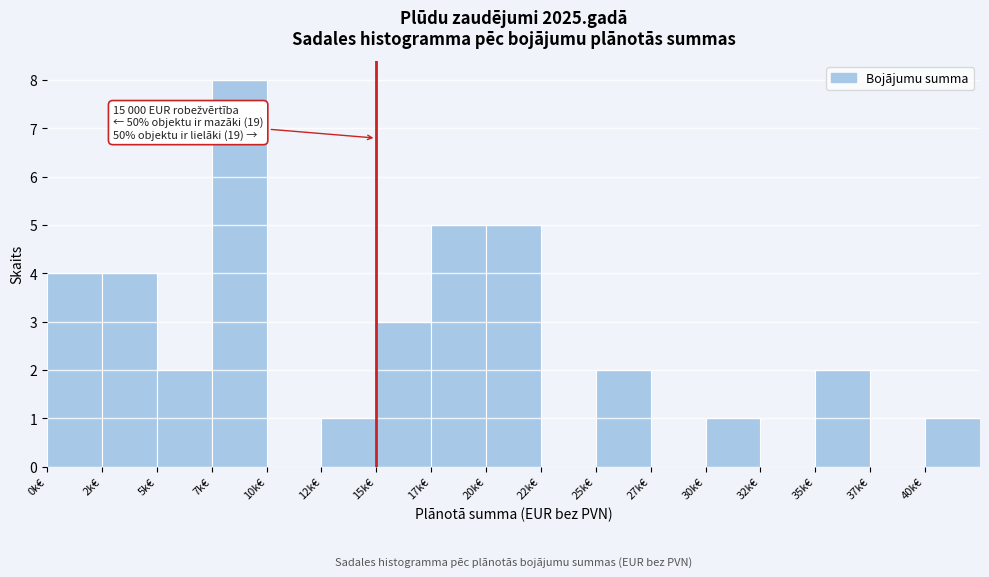

Reading right to left, what are all the values shown in this chart?

40k€=1	37k€=0	35k€=2	32k€=0	30k€=1	27k€=0	25k€=2	22k€=0	20k€=5	17k€=5	15k€=3	12k€=1	10k€=0	7k€=8	5k€=2	2k€=4	0k€=4